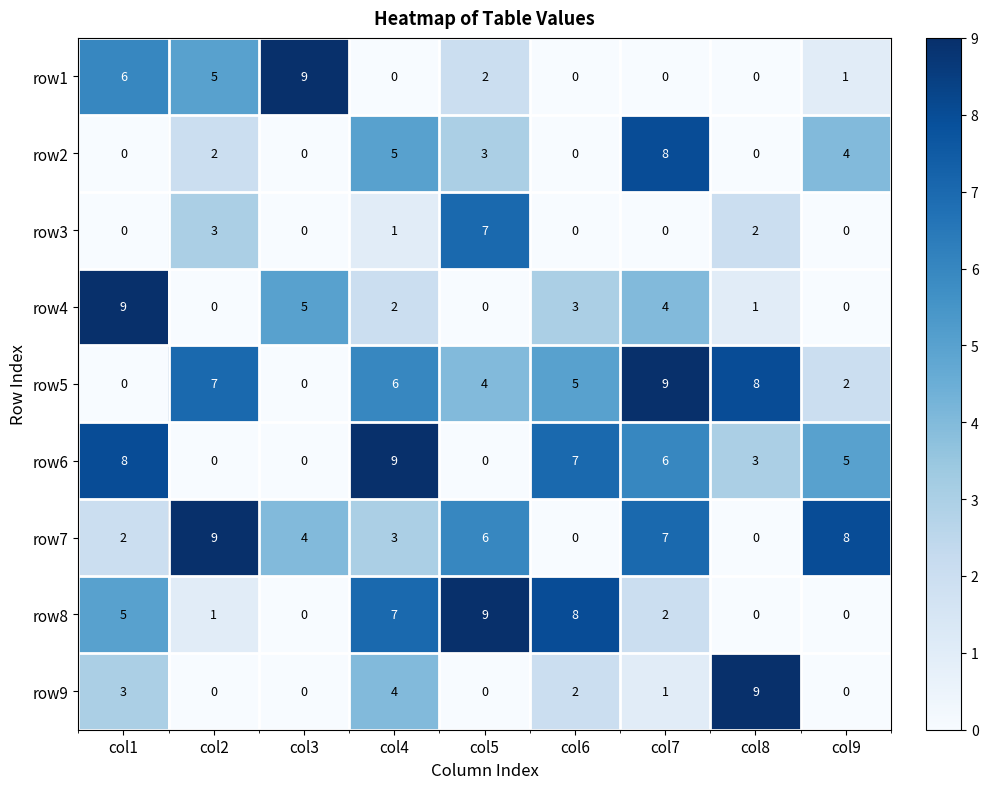

What is the difference between the second highest and second lowest values in the row1 series?

6